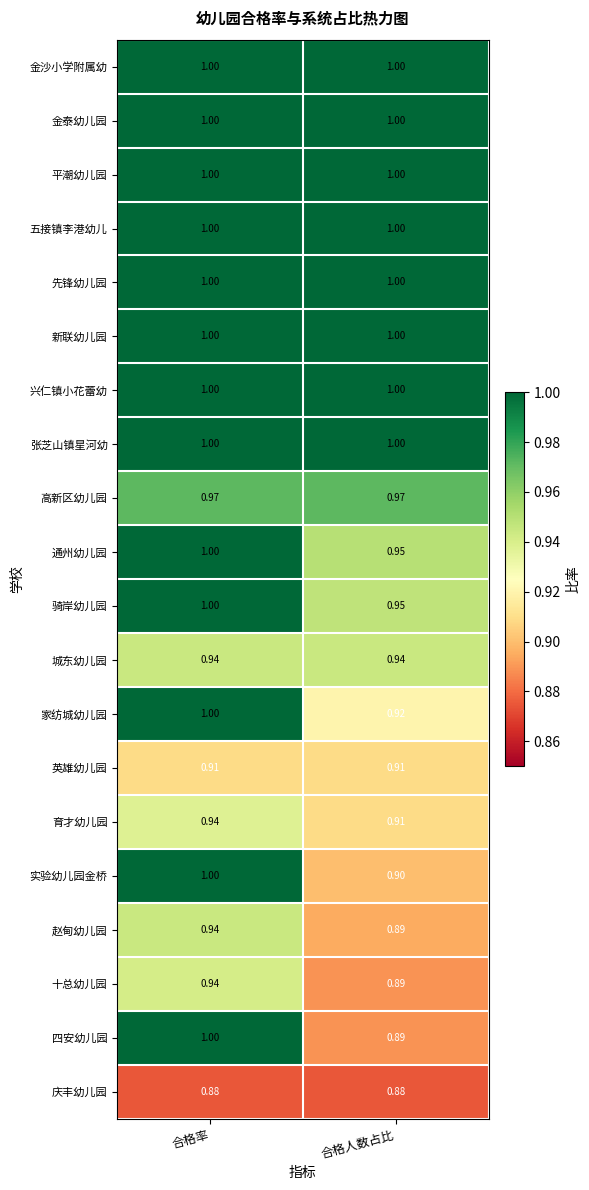

Which series has the widest spread of values?

四安幼儿园